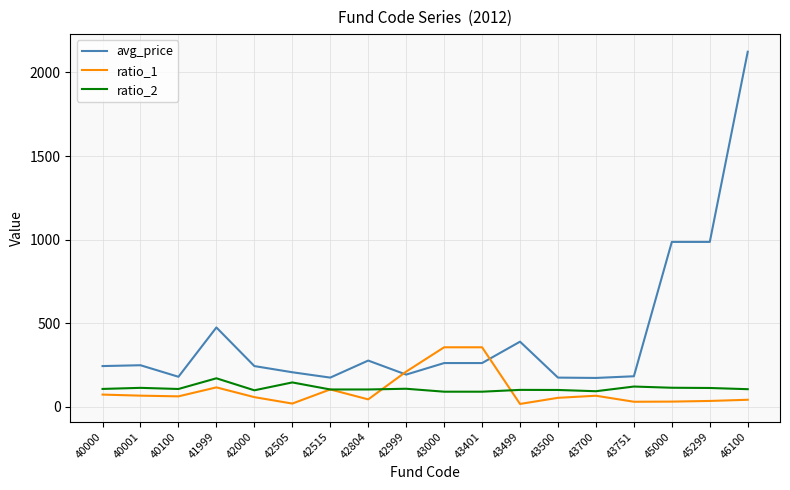

Where is ratio_1 nearest to the value 185?

42999